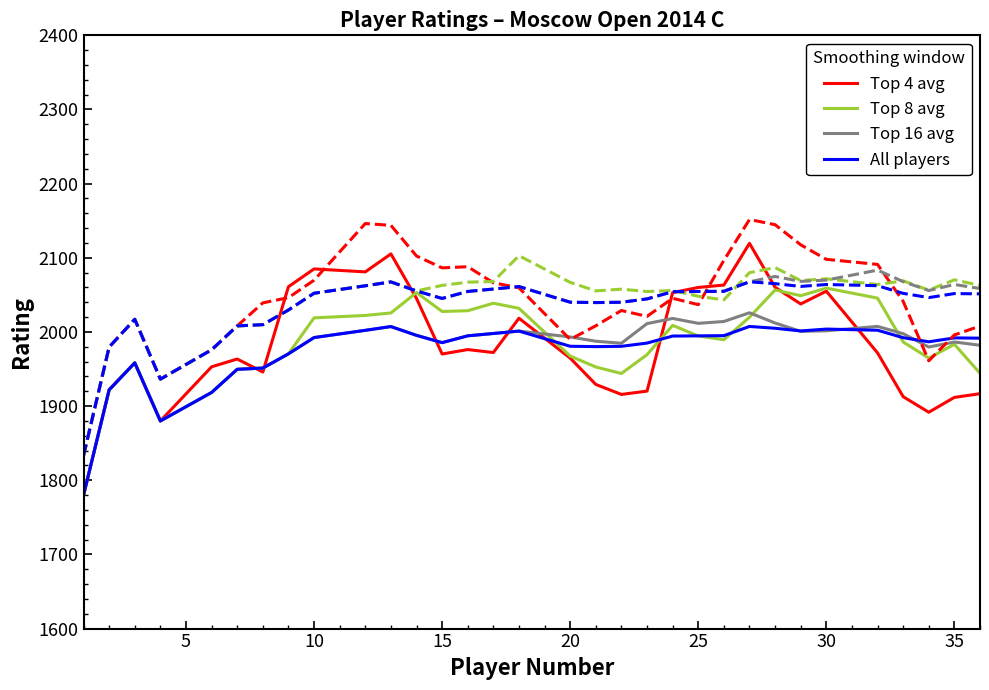

What is the average value of the Top 4 avg series?

1984.4